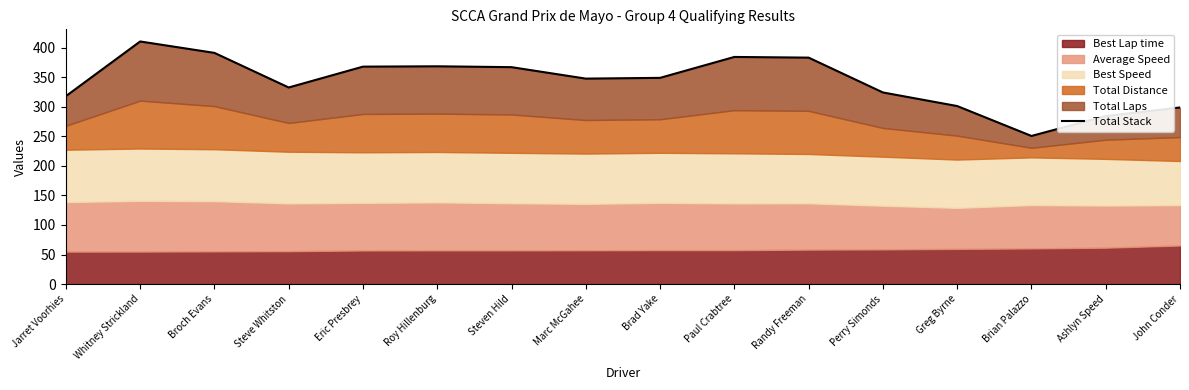

Reading right to left, list all the values displayed in this chart.

John Conder=298.6	Ashlyn Speed=284.1	Brian Palazzo=250.4	Greg Byrne=301.0	Perry Simonds=324.0	Randy Freeman=382.9	Paul Crabtree=384.0	Brad Yake=348.7	Marc McGahee=347.4	Steven Hild=366.8	Roy Hillenburg=368.2	Eric Presbrey=367.6	Steve Whitston=332.4	Broch Evans=390.9	Whitney Strickland=410.2	Jarret Voorhies=317.7